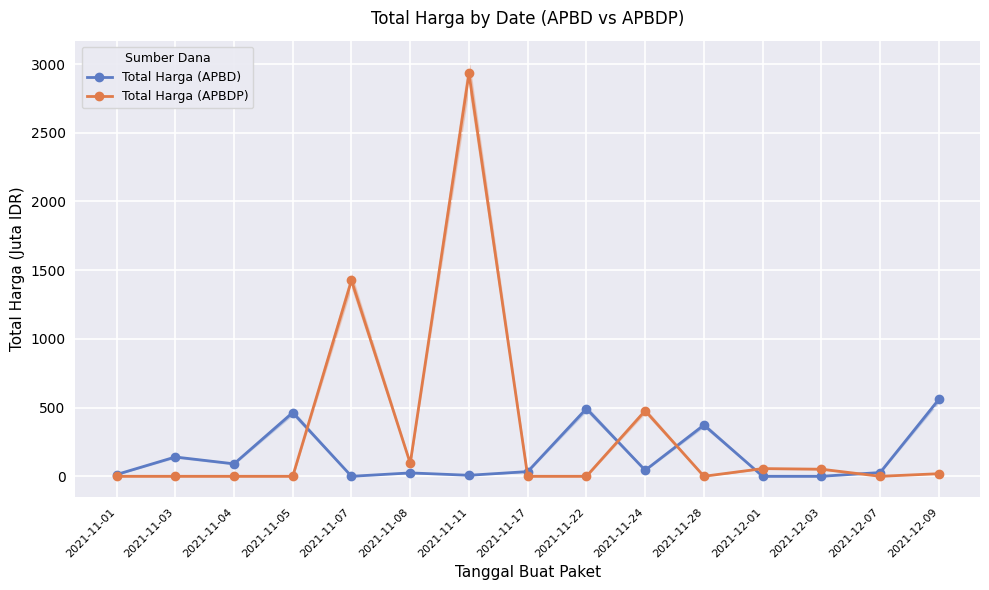

Reading right to left, transcribe all the data shown in this chart.

Total Harga (APBD): 560.0	27.4	0.0	0.0	373.4	43.9	493.0	34.3	7.4	24.7	0.0	464.0	90.7	140.5	12.8
Total Harga (APBDP): 18.9	0.0	51.6	56.2	0.0	477.6	0.0	0.0	2931.6	94.5	1425.9	0.0	0.0	0.0	0.0